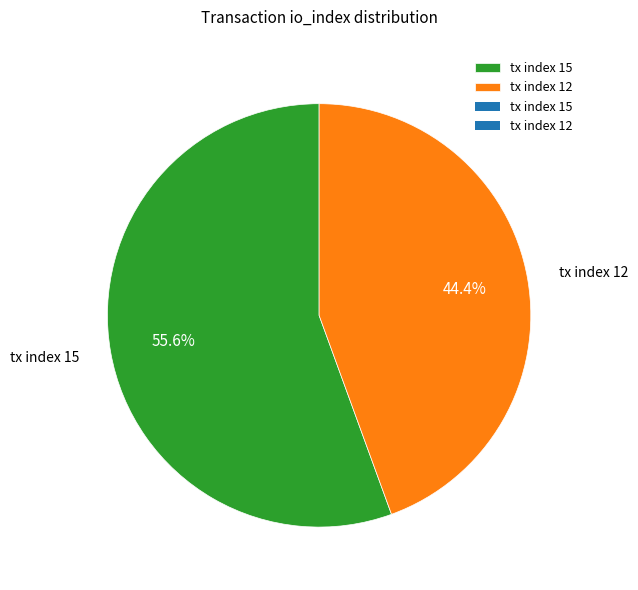

Approximately how many times larger is the value at tx index 12 compared to tx index 15?

0.8